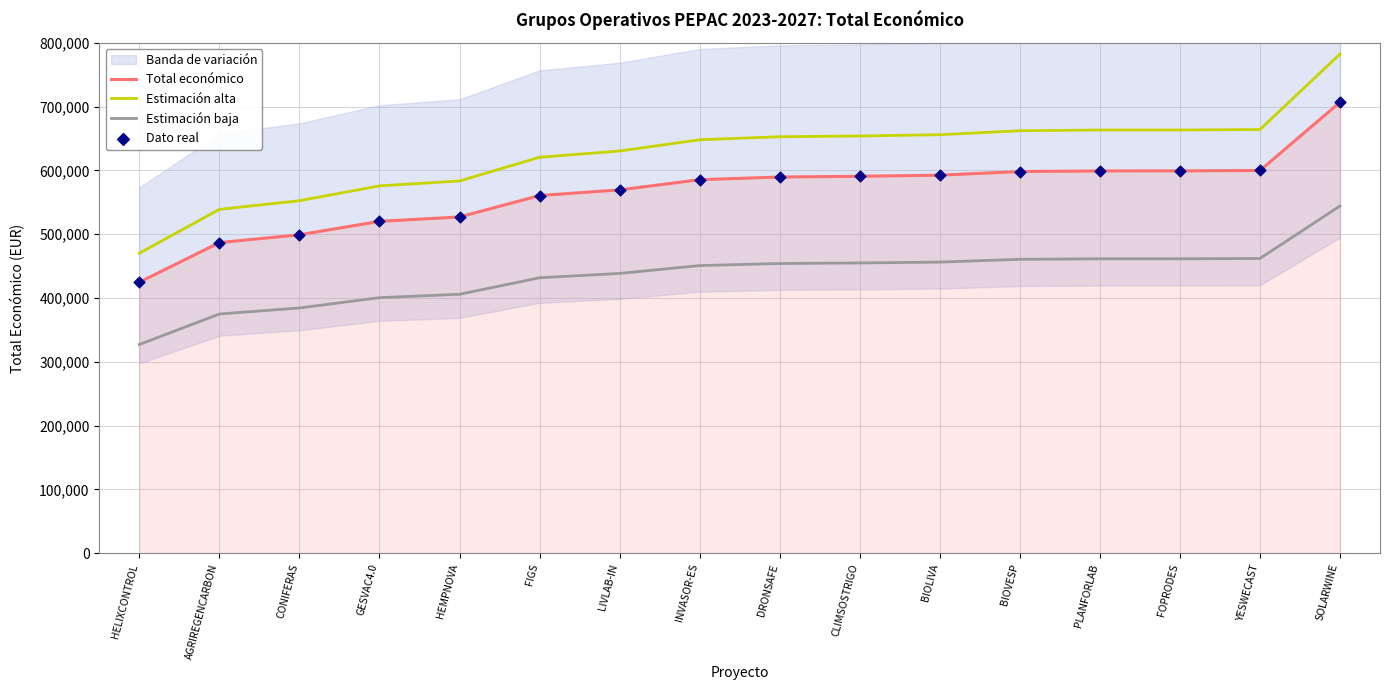

Which series has the largest total across all categories?

Estimación alta